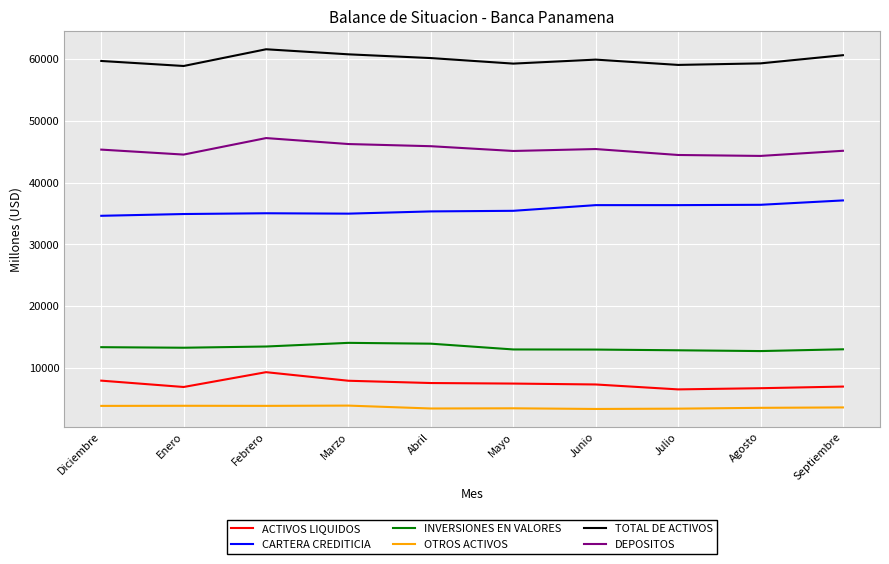

At which category does TOTAL DE ACTIVOS reach its first local valley?

Enero